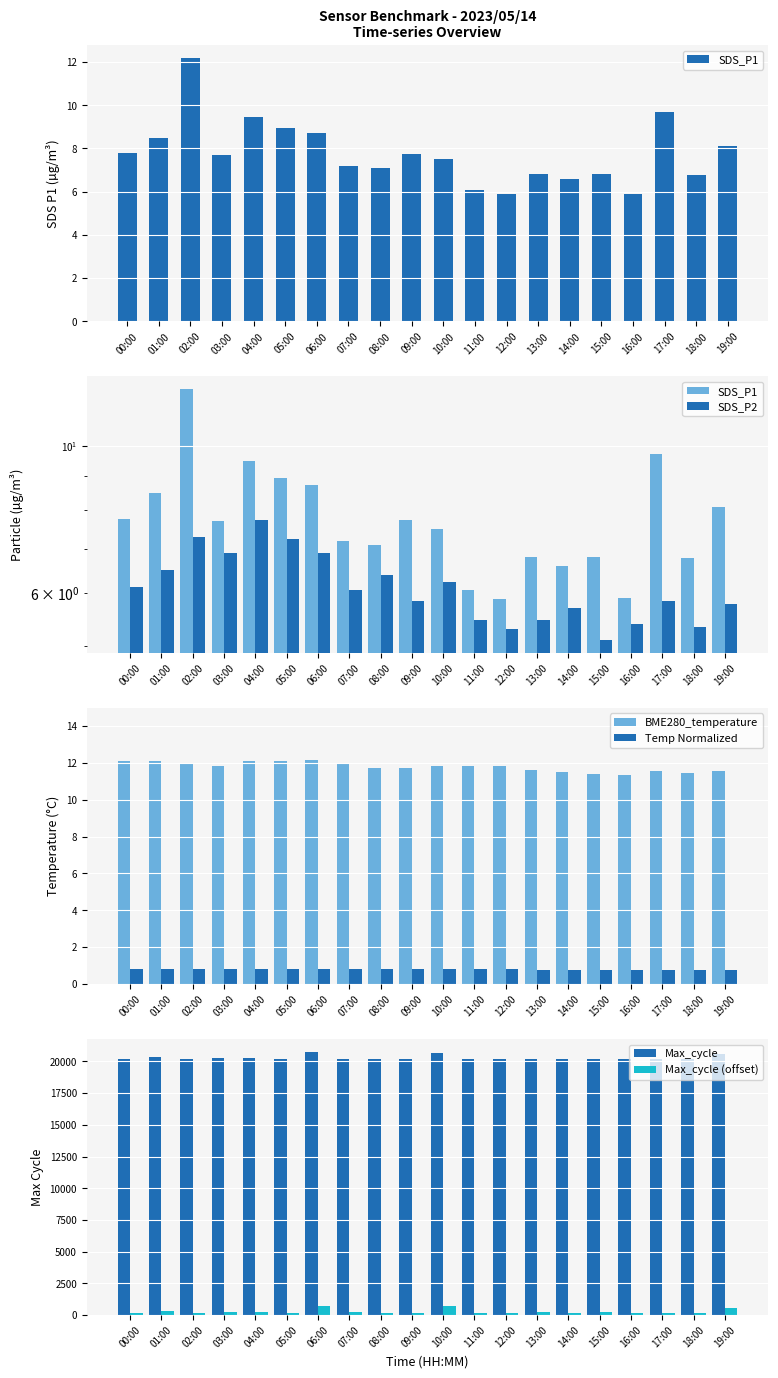

What is the approximate value of SDS_P1 at 18:00?

6.8